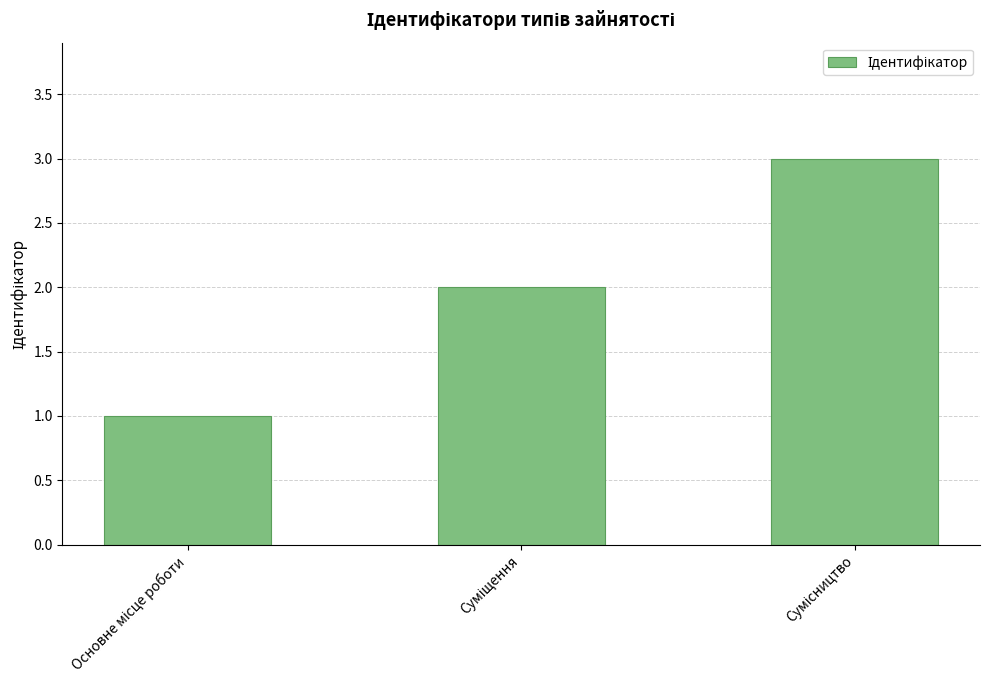

How many bars are there in total?

3